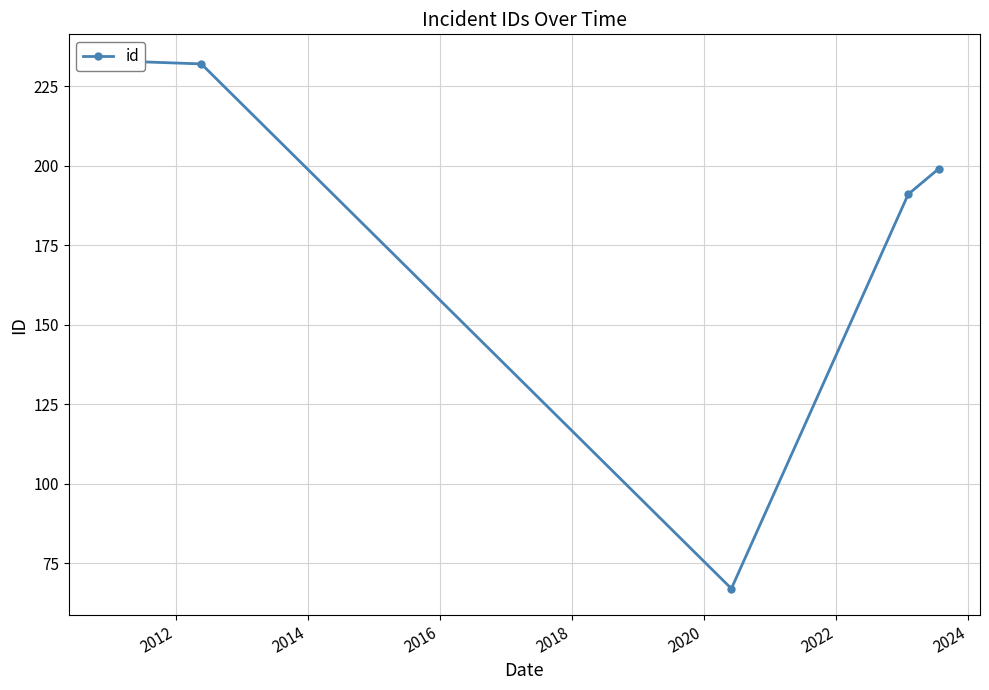

Which has a higher value, 2012 or 2018?

2012